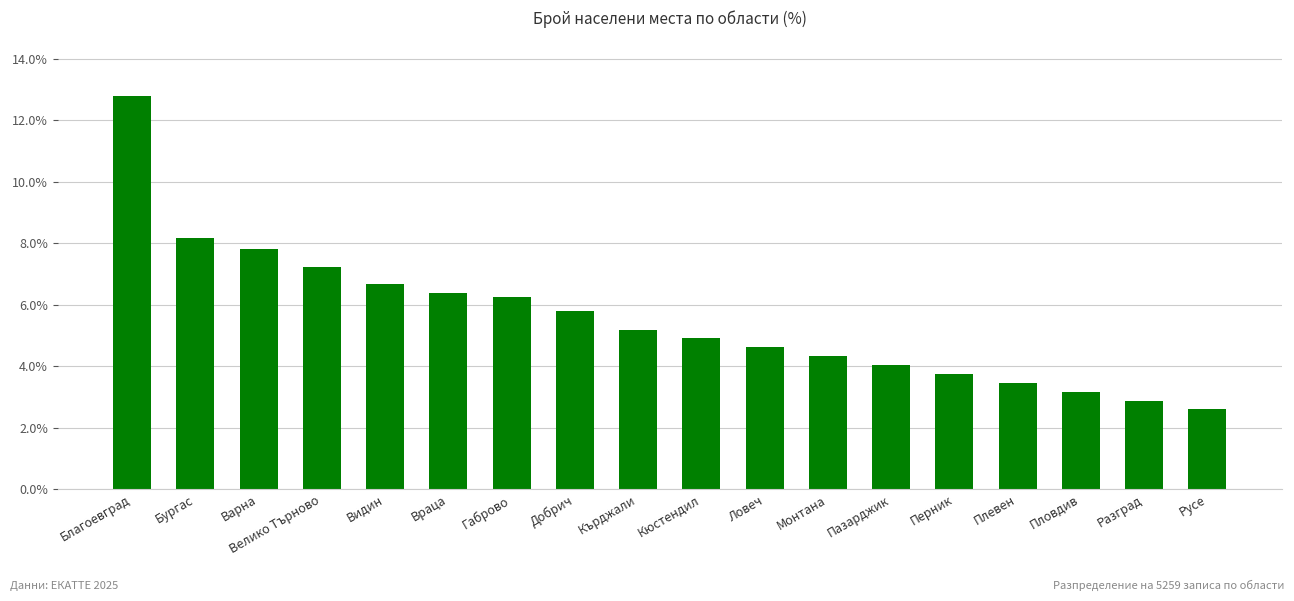

What is the average value?

0.1